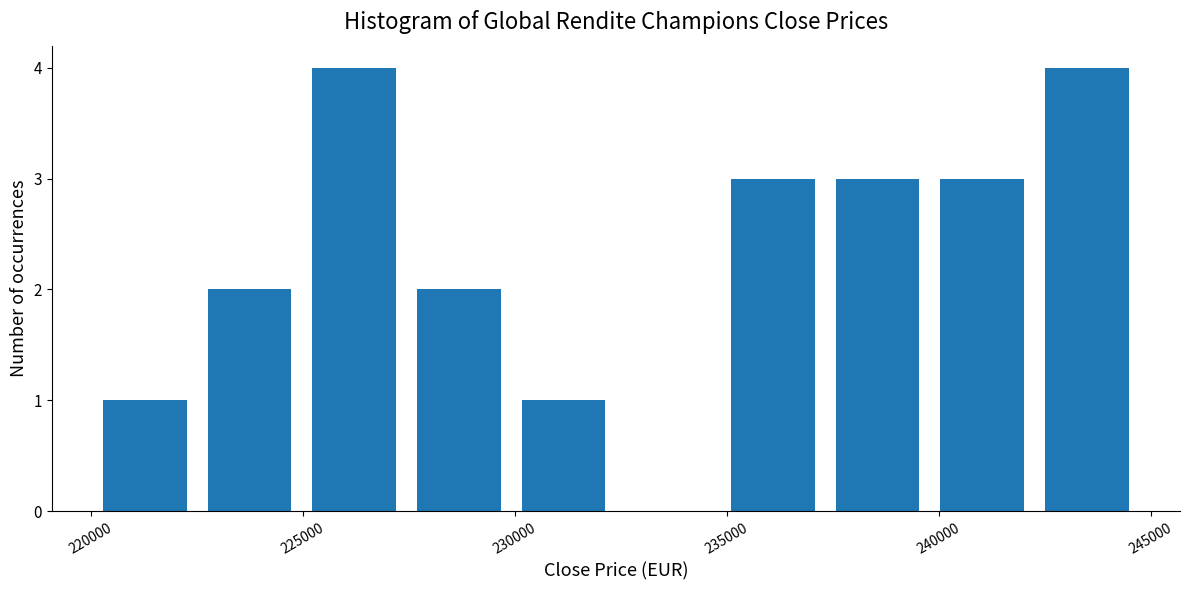

Reading left to right, list every bar in this chart as the range it spans on the x-axis followed by its height. Neither the bar edges nor the heights are printed on the chart, so give them approximately, as read against the axes.

220000 to 222500: 1
222500 to 225000: 2
225000 to 227500: 4
227500 to 230000: 2
230000 to 232500: 1
232500 to 235000: 0
235000 to 237500: 3
237500 to 240000: 3
240000 to 242500: 3
242500 to 244500: 4